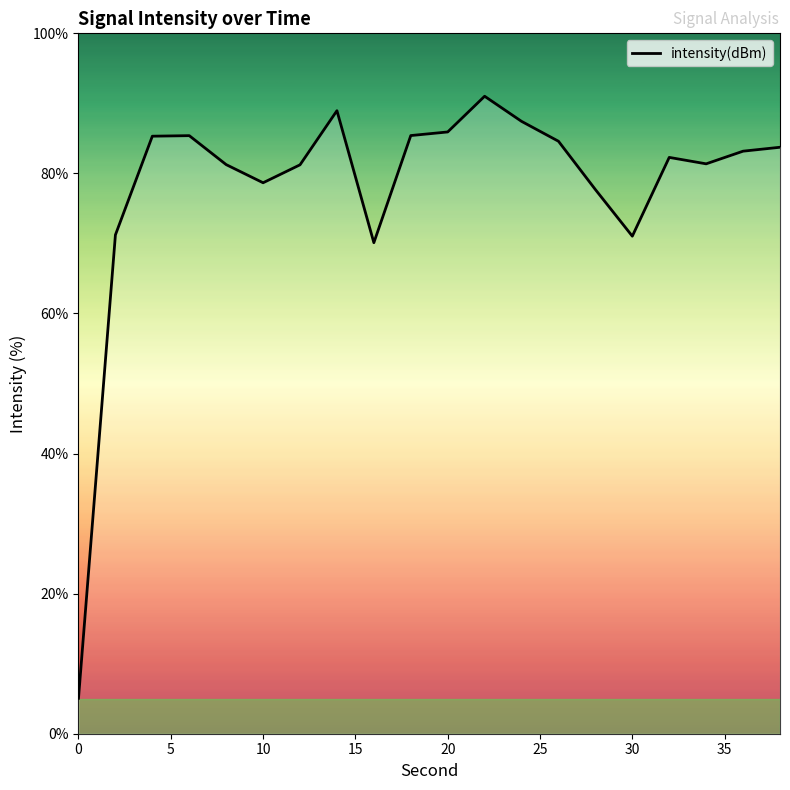

What is the smallest value displayed?

5.1